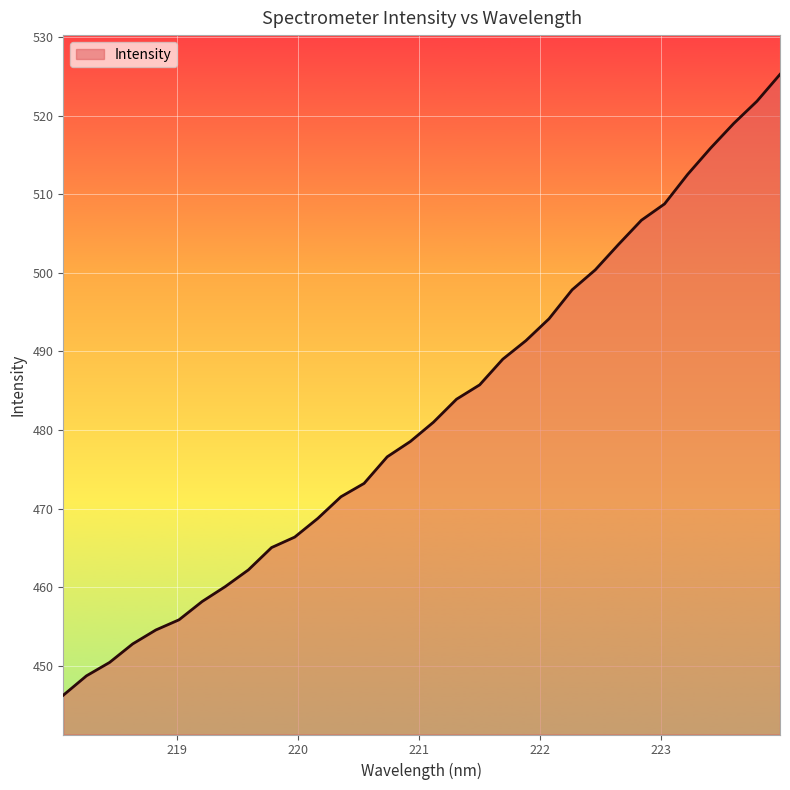

What is the difference between the maximum and minimum values?

79.0